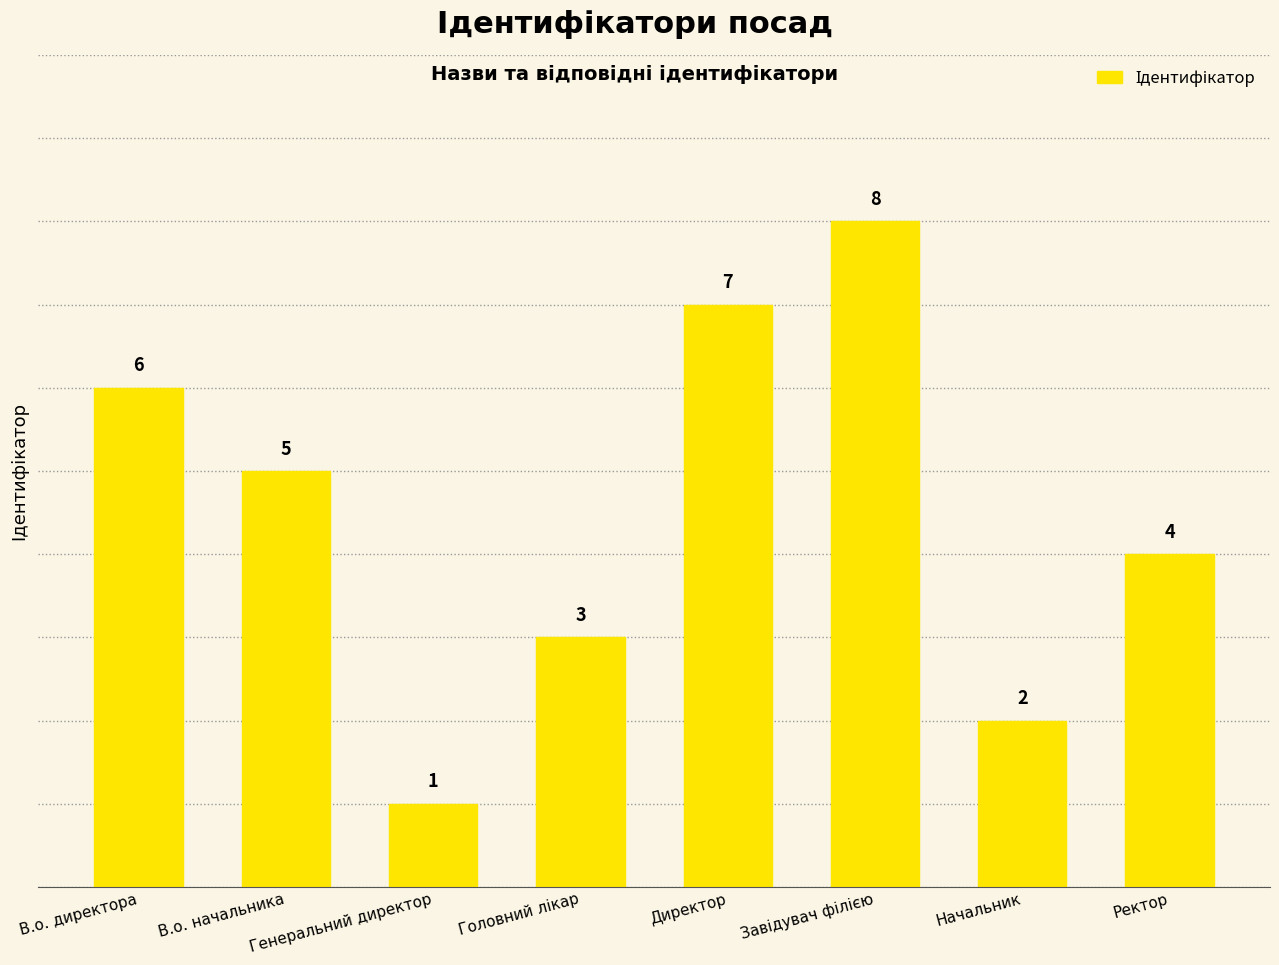

Approximately how many times larger is the value at Ректор compared to В.о. начальника?

0.8